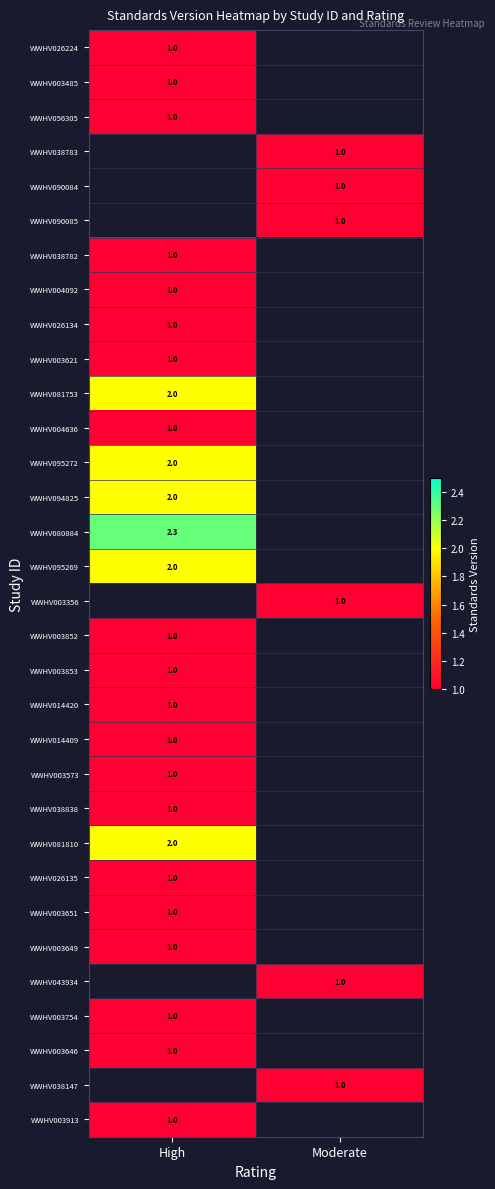

At which category does the chart reach its minimum across all series?

High